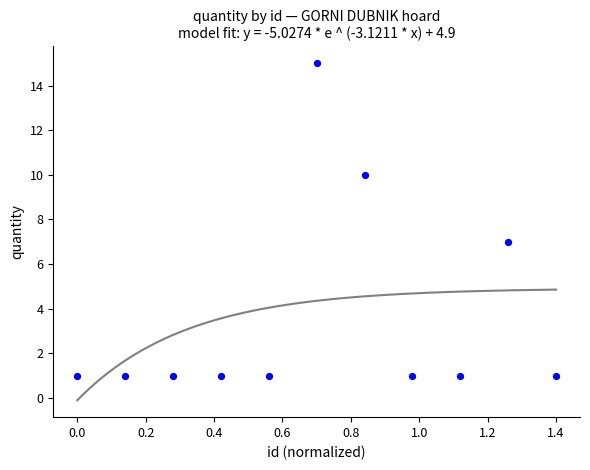

What is the average Y value?

4